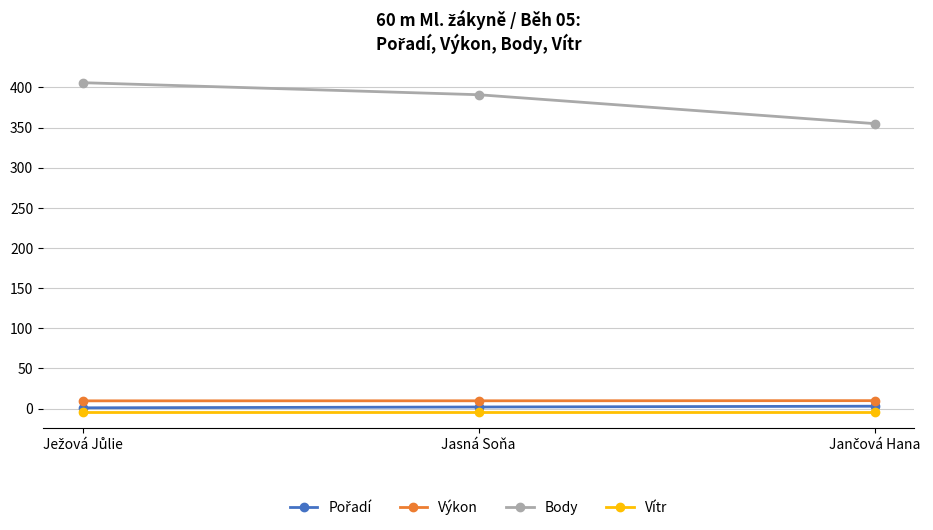

What is the minimum value for Body?

355.0